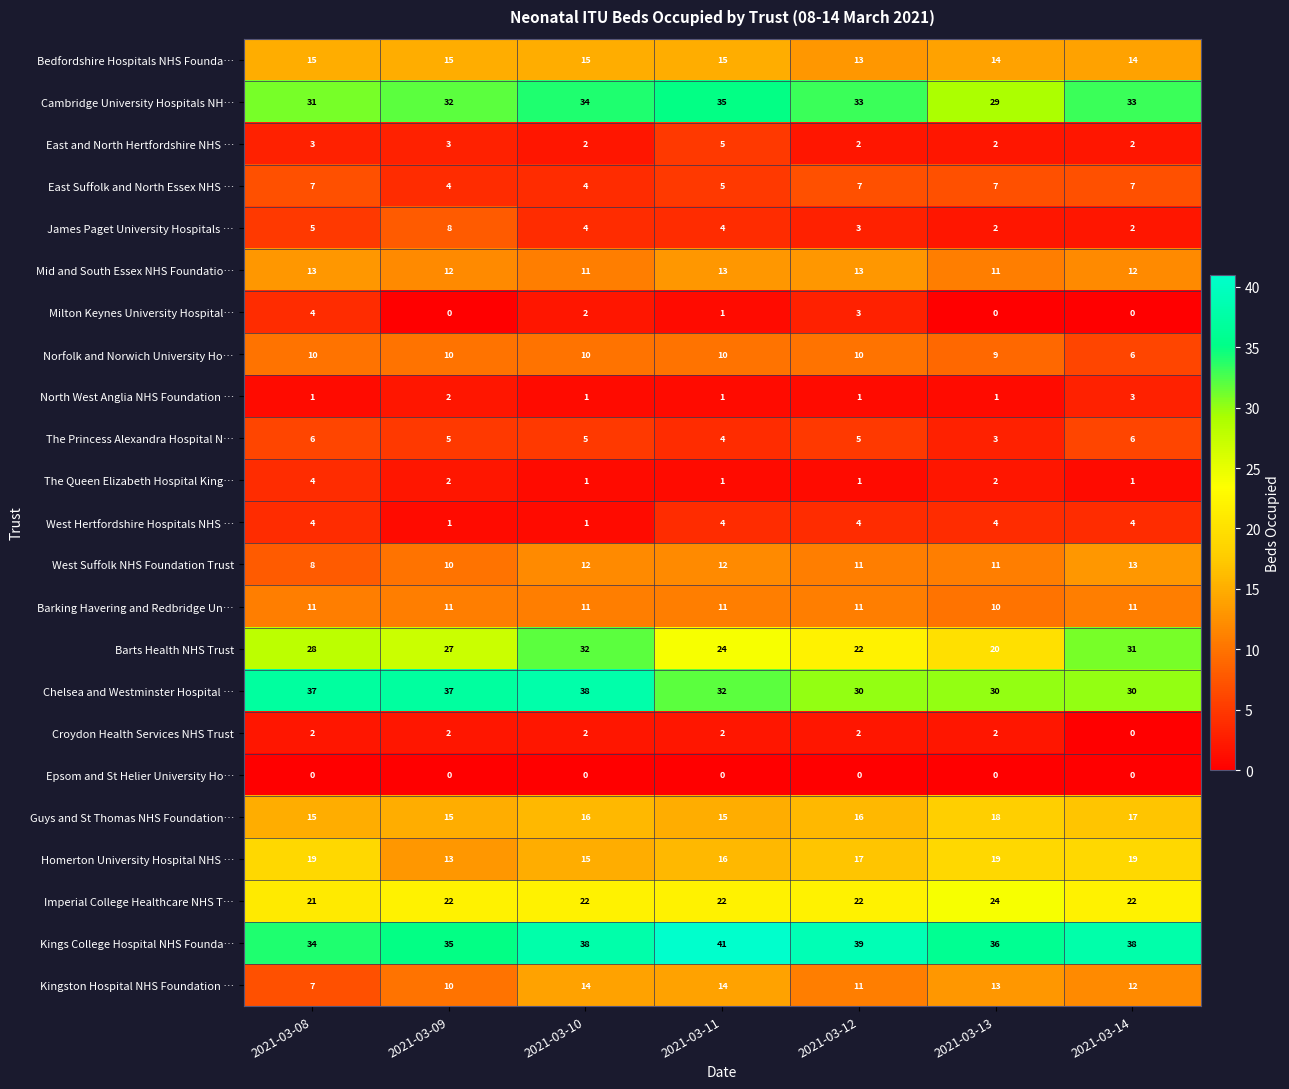

Which category has the highest value in the The Queen Elizabeth Hospital King… series?

2021-03-08